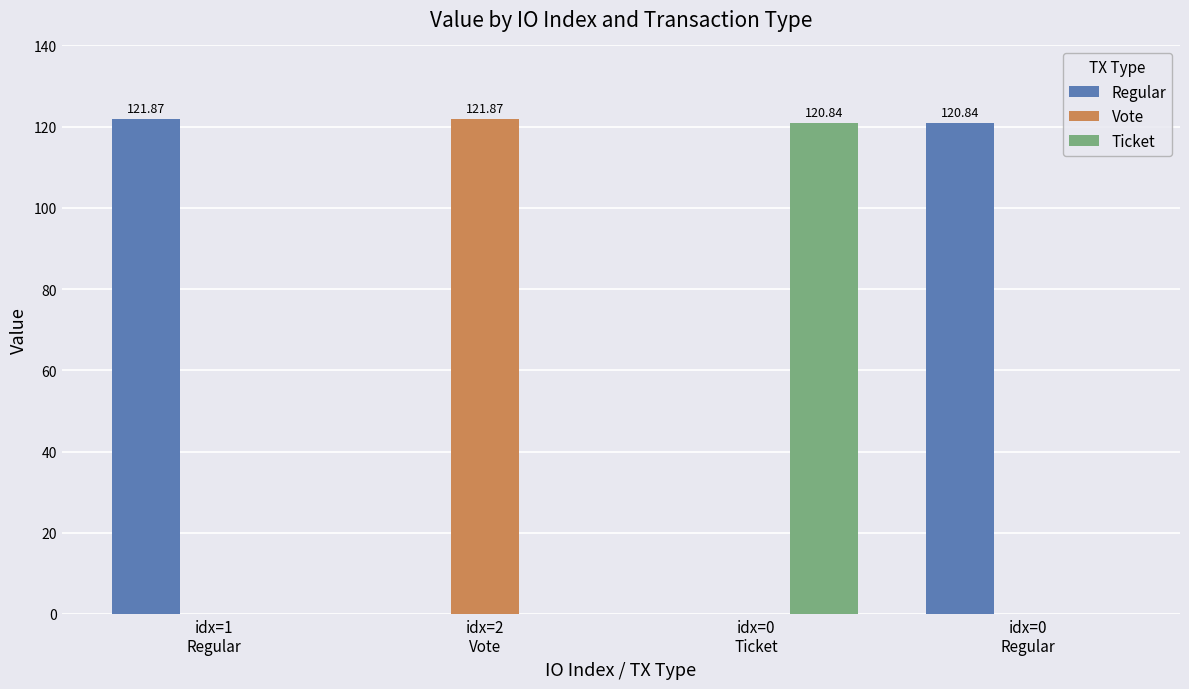

Which series has the largest total across all categories?

Regular